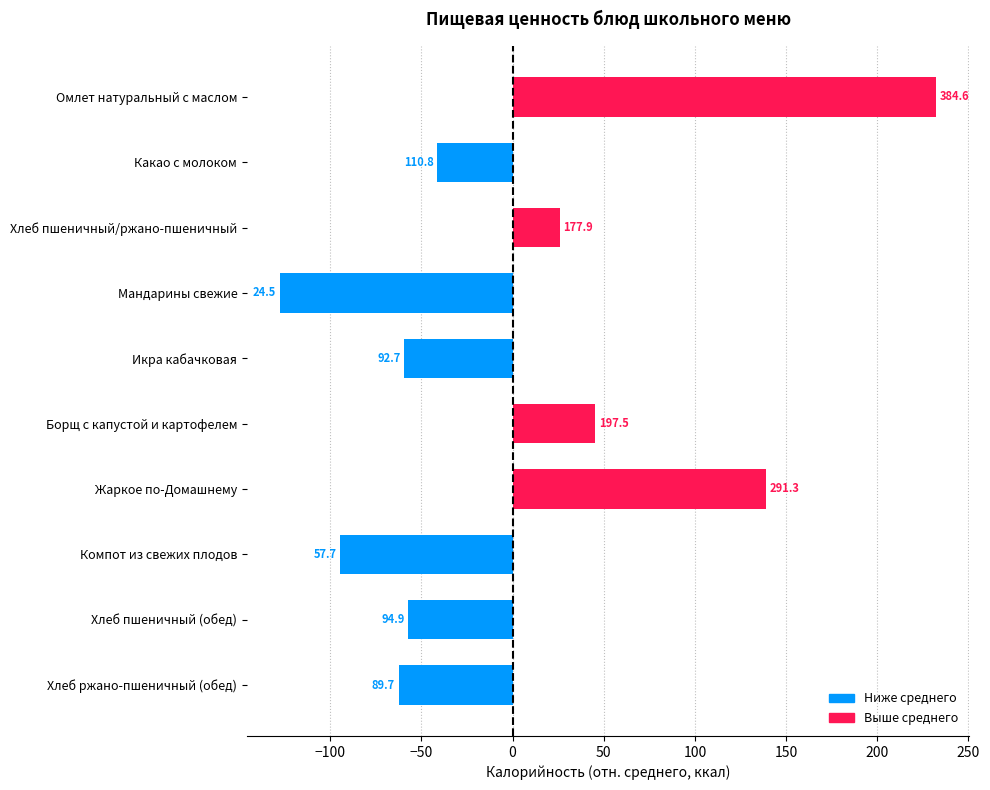

How many bars are there in total?

10